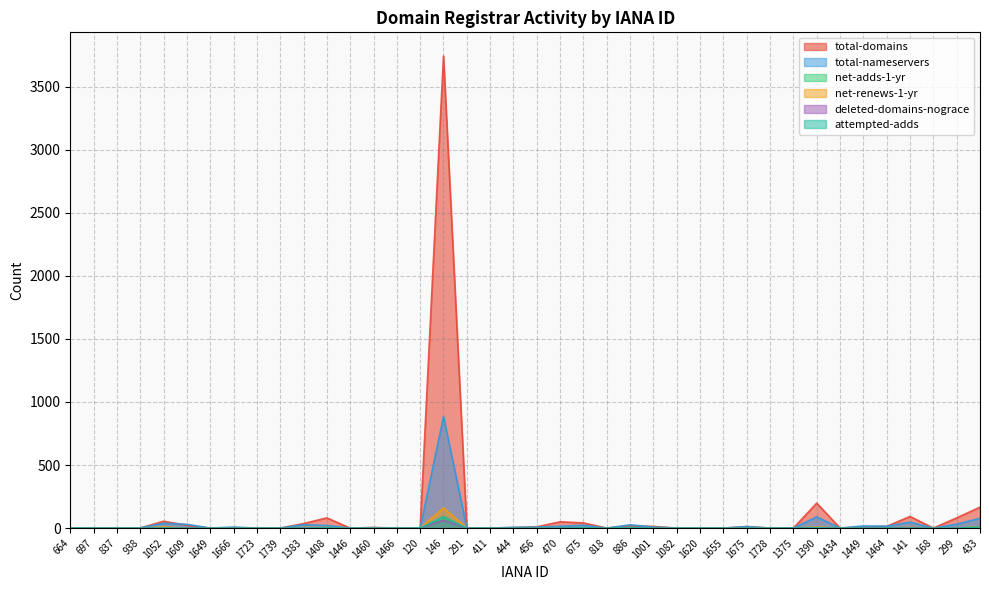

What is the maximum value for total-domains?

3743